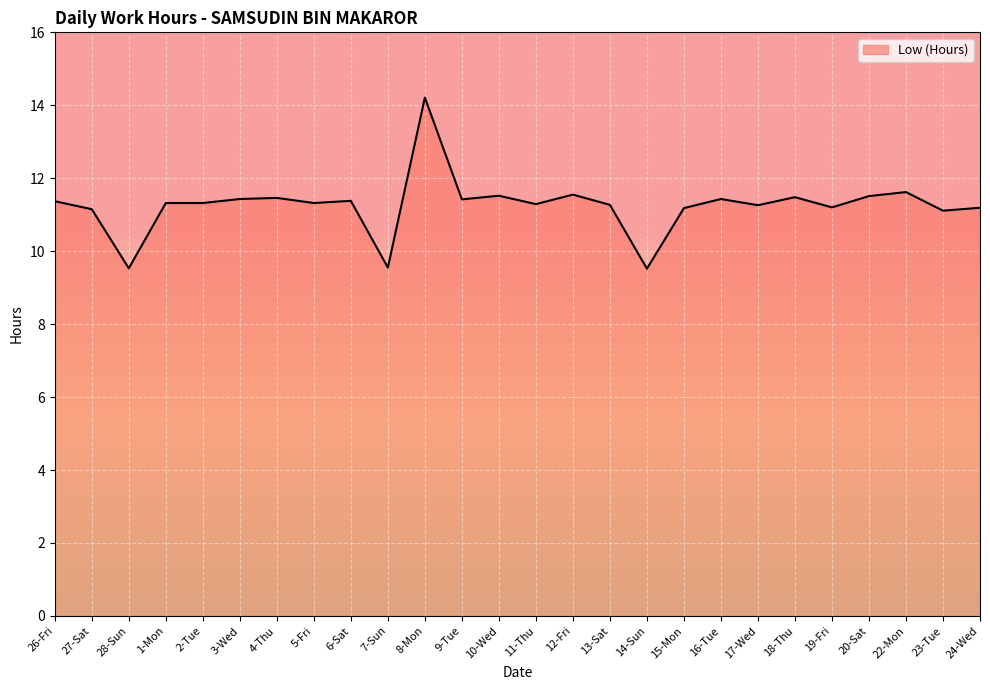

Which label corresponds to the largest value in the chart?

8-Mon